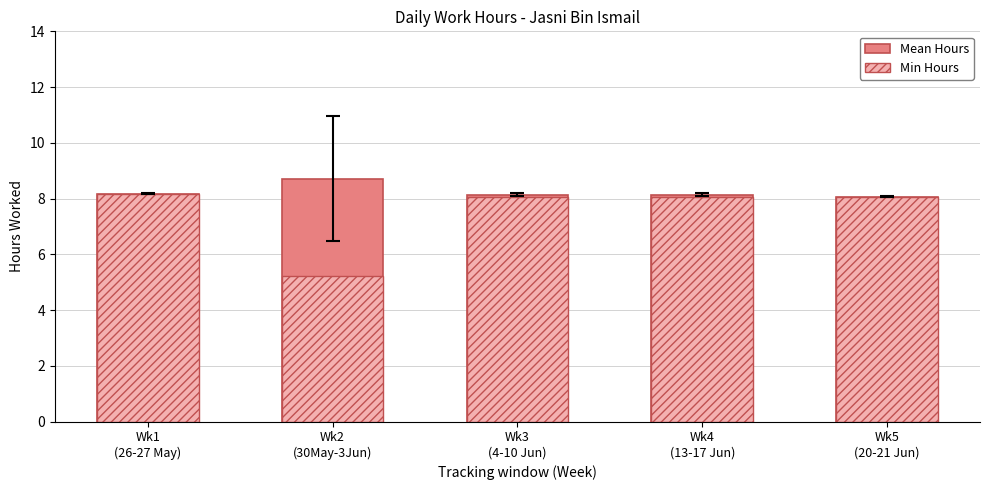

At how many categories does at least one series exceed 5?

5